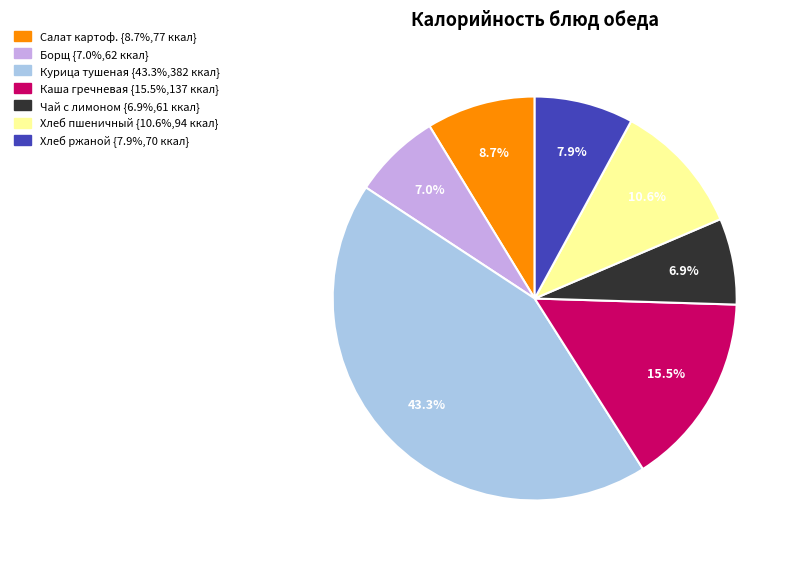

Is there a majority slice in this chart?

No